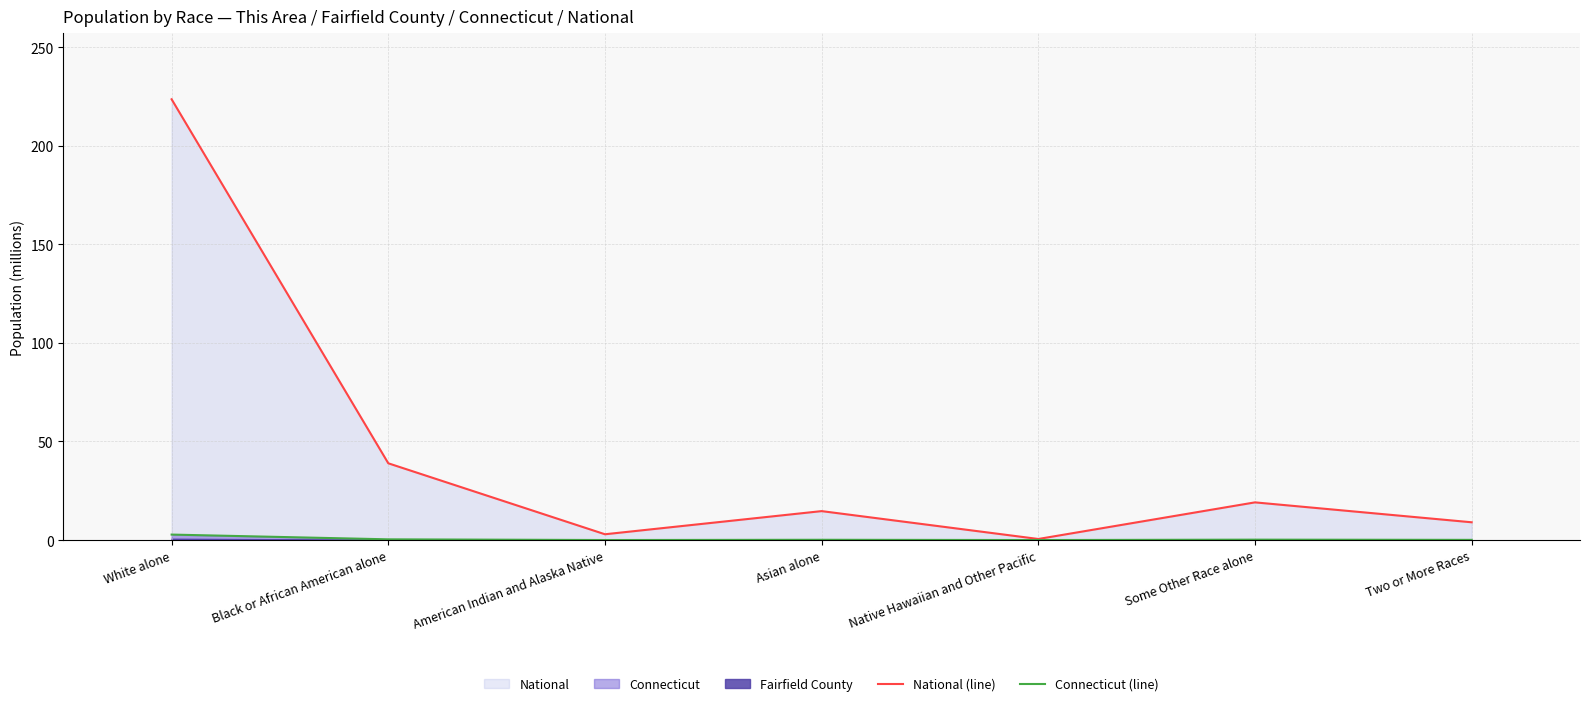

The value of National (line) at White alone is 67.7. True or false?

False